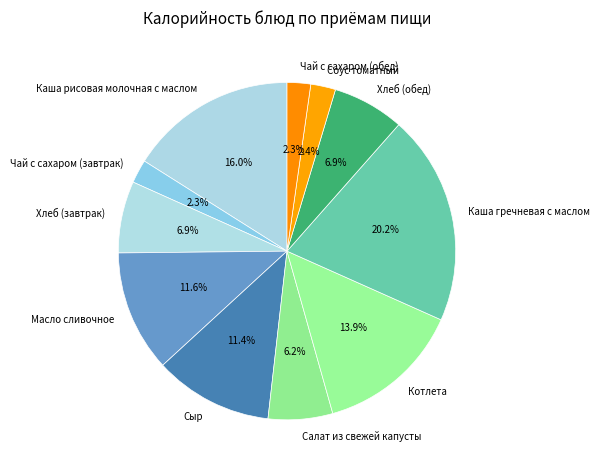

What percentage do Соус томатный and Сыр together represent?

13.8%